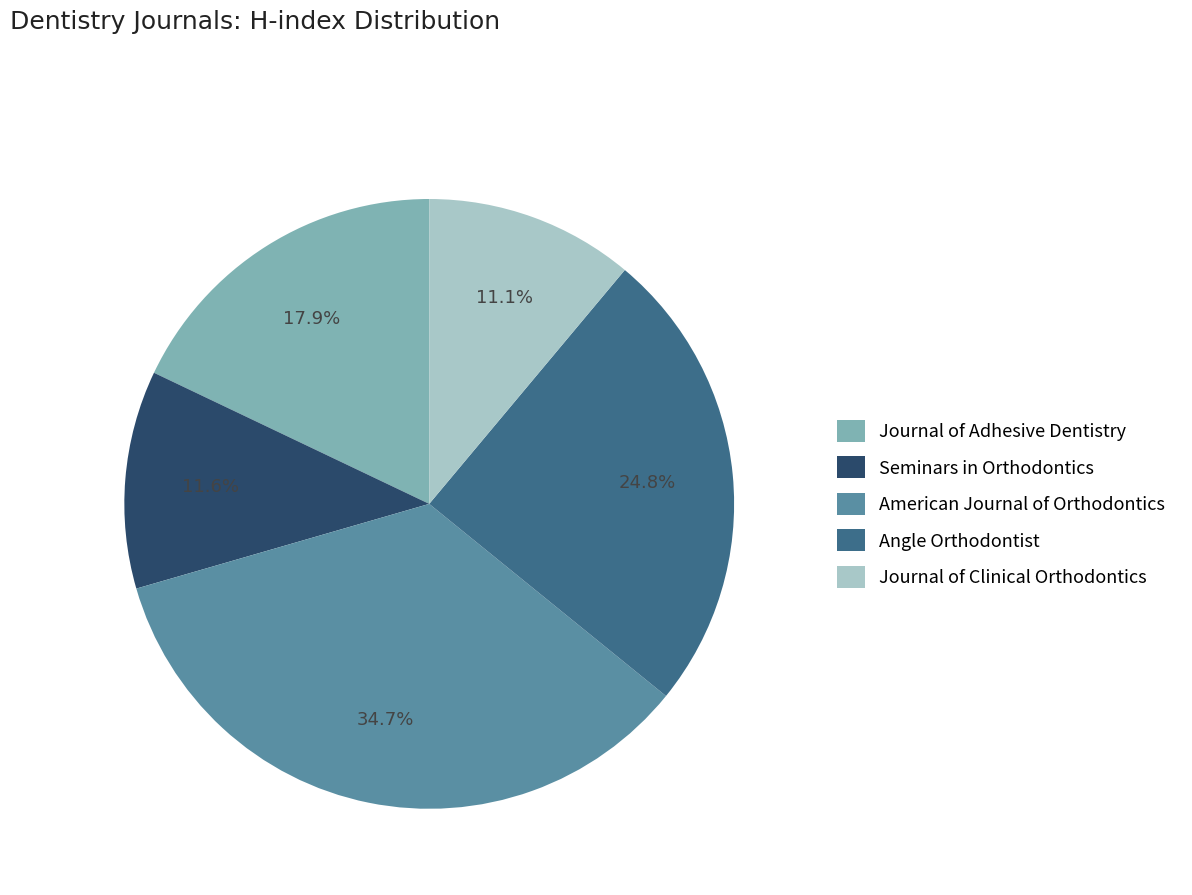

Does any single category account for the majority?

No